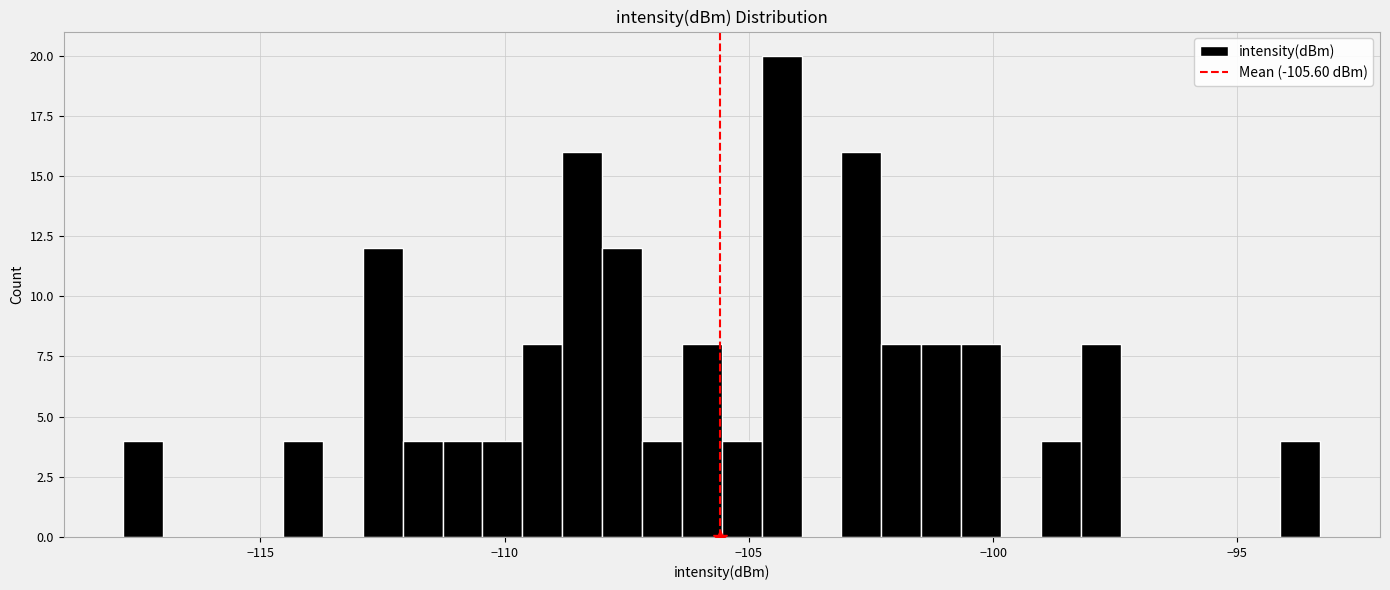

Read against the x-axis, roughly where is the centre of the tallest bar?

-104.5